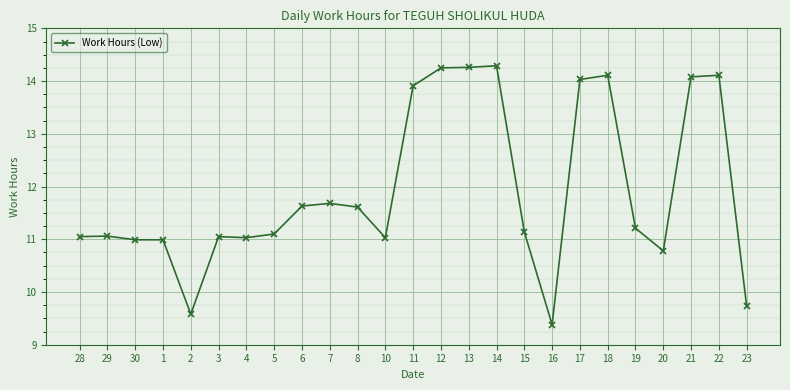

The value at 18 is 14.1. True or false?

True